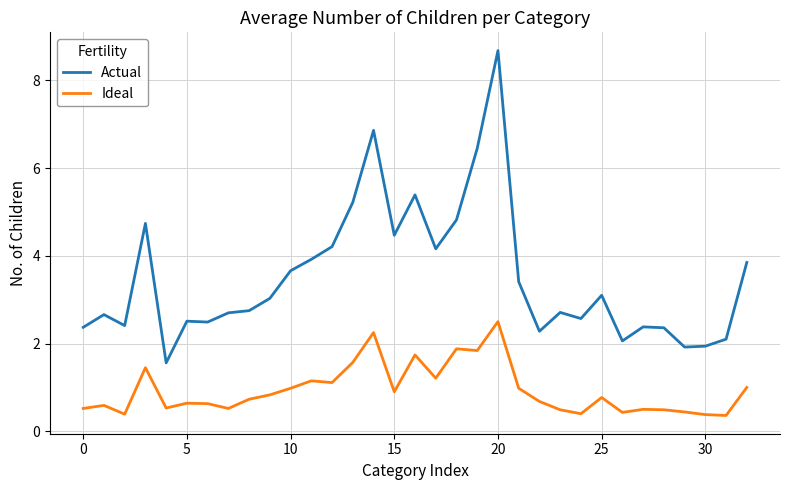

List the series in order of their overall mean, highest first.

Actual, Ideal